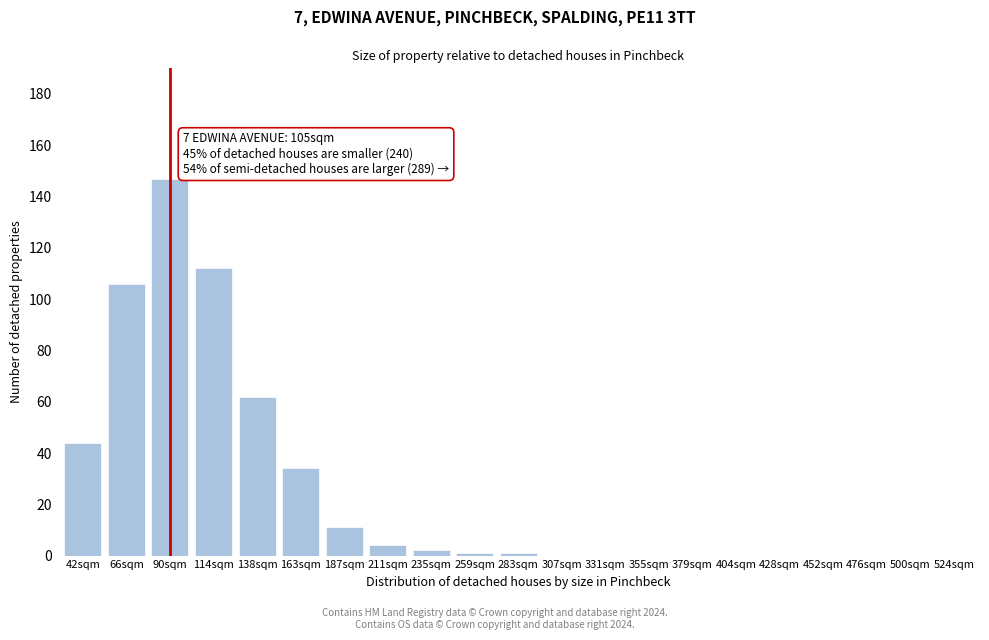

Reading left to right, list all the values displayed in this chart.

42sqm=44	66sqm=106	90sqm=147	114sqm=112	138sqm=62	163sqm=34	187sqm=11	211sqm=4	235sqm=2	259sqm=1	283sqm=1	307sqm=0	331sqm=0	355sqm=0	379sqm=0	404sqm=0	428sqm=0	452sqm=0	476sqm=0	500sqm=0	524sqm=0